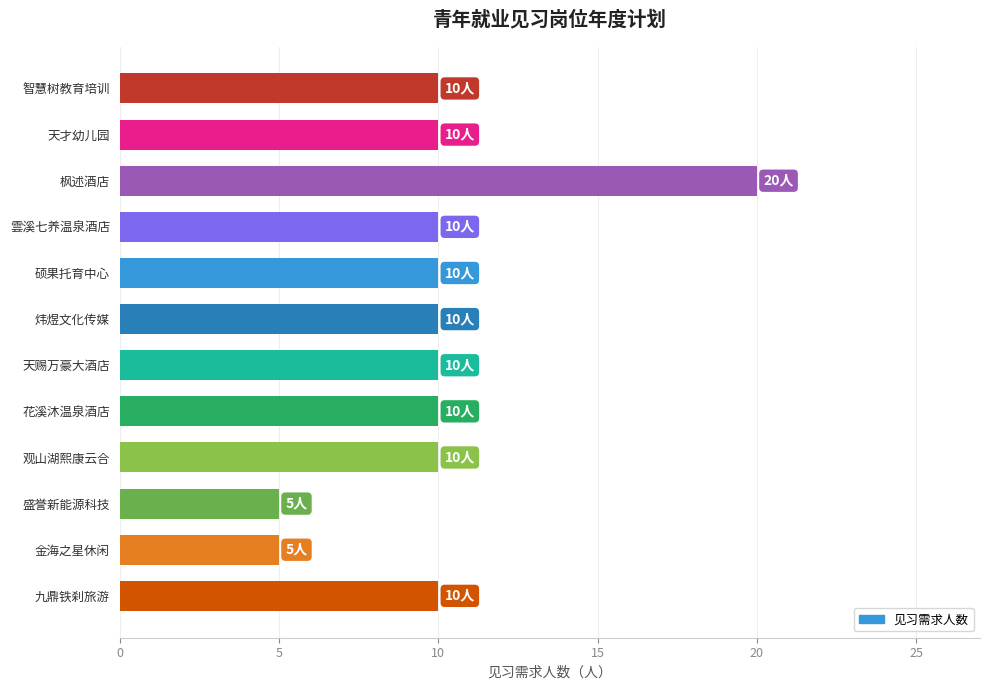

True or false: the data shows 5 at 天赐万豪大酒店.

False